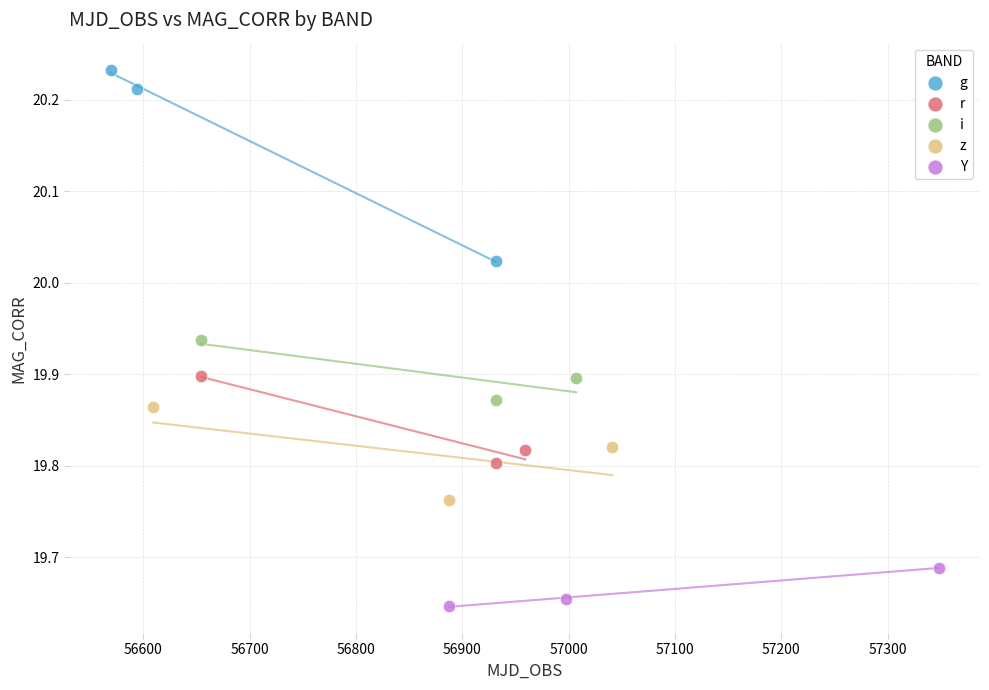

Which series contains the lowest Y value?

Y